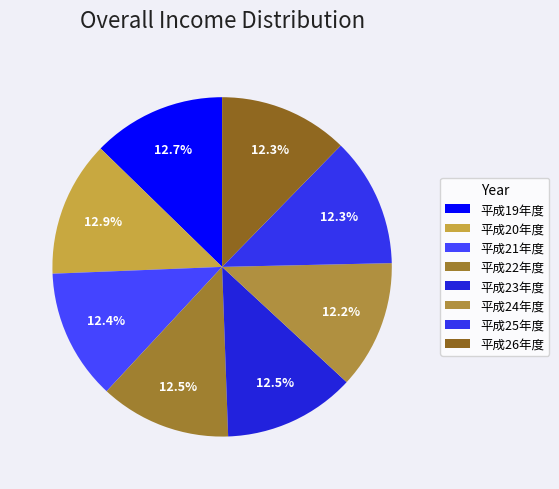

Approximately how many times larger is the value at 平成22年度 compared to 平成25年度?

1.0